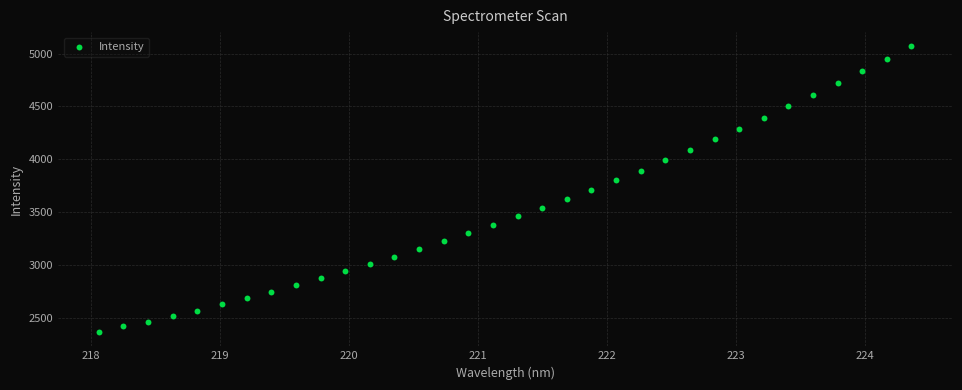

What is the range of Y values (max minus min)?

2706.4